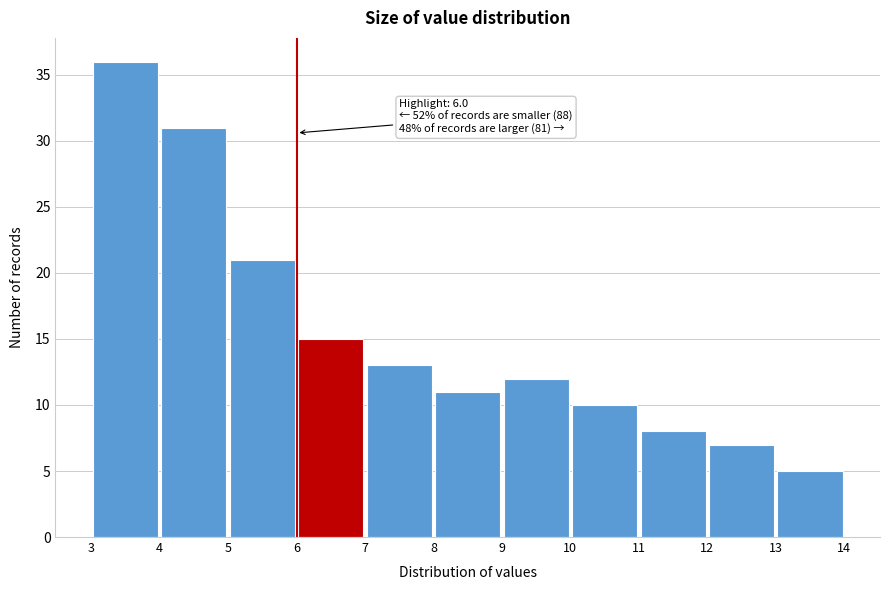

Which range on the x-axis has the tallest bar?

3 to 4